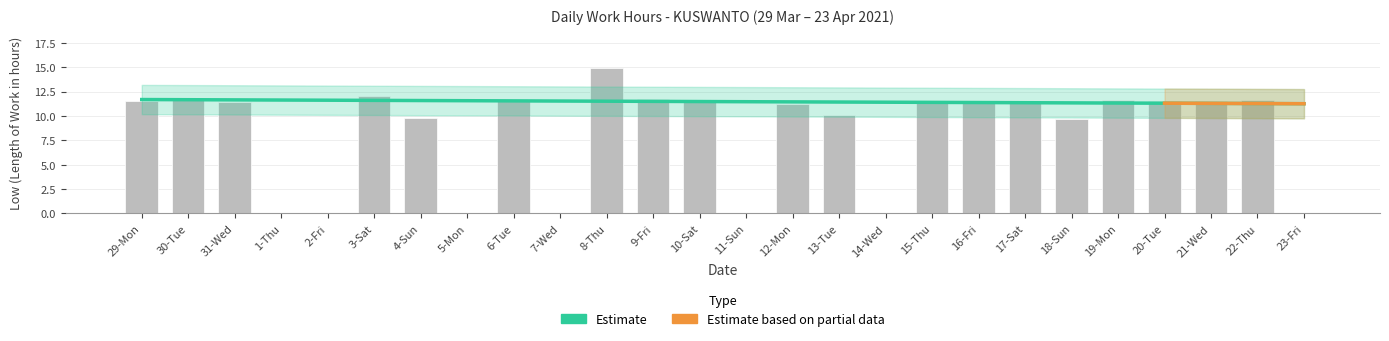

The value at 10-Sat is 11.4. True or false?

True